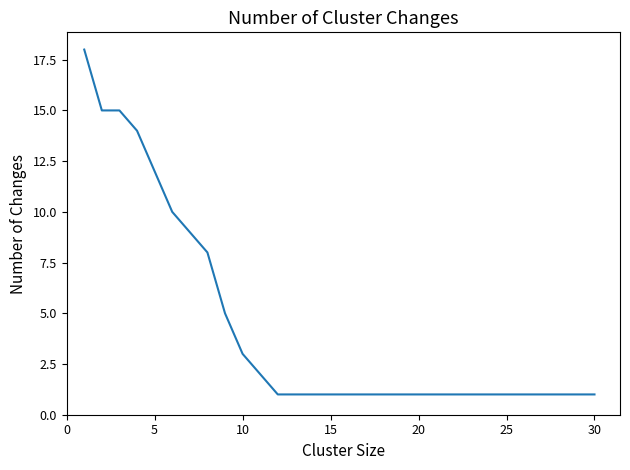

What is the maximum value shown in the chart?

18